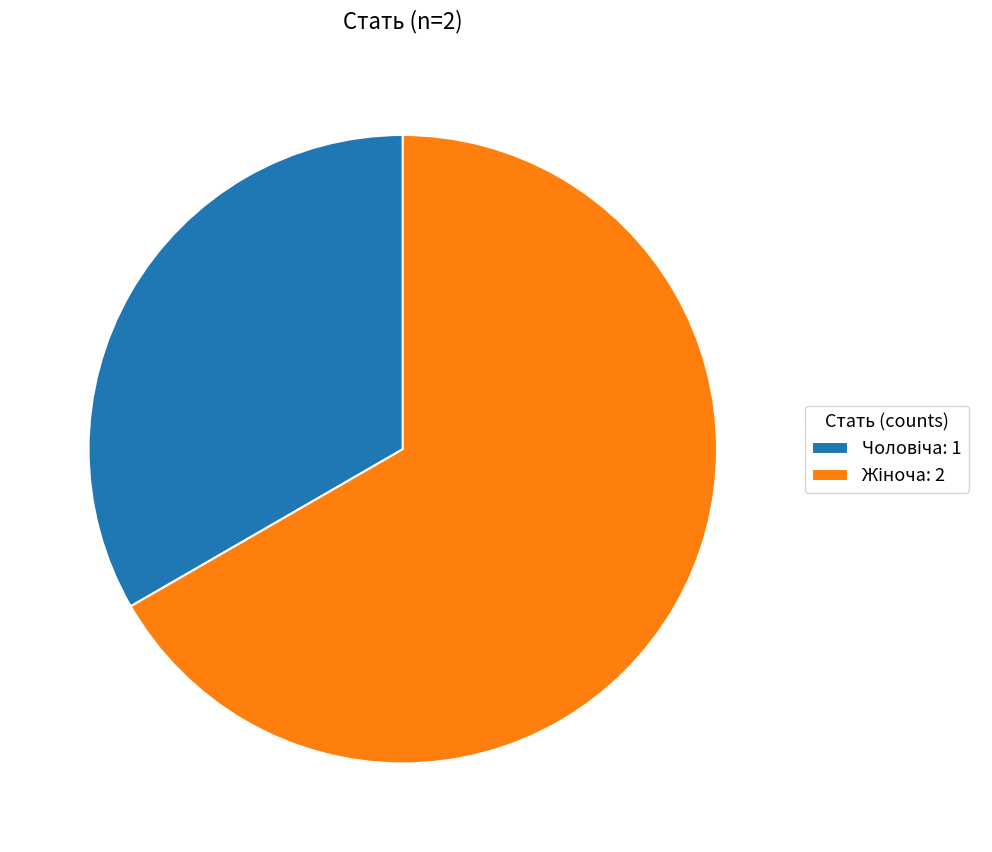

Does any single category account for the majority?

Yes